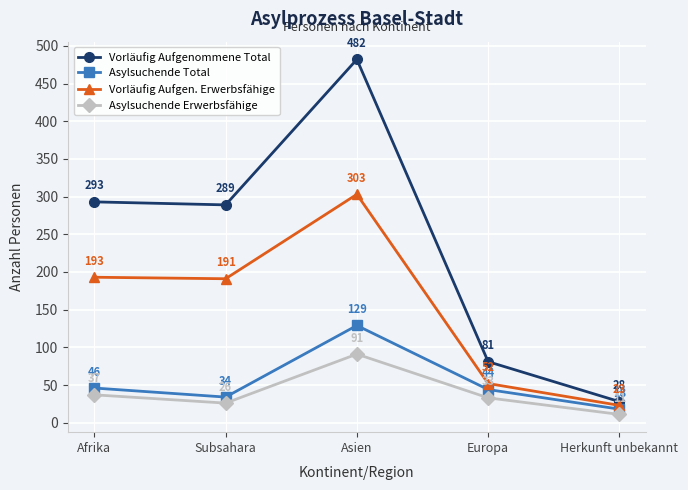

True or false: Vorläufig Aufgenommene Total has more than 1 interior local peaks.

False